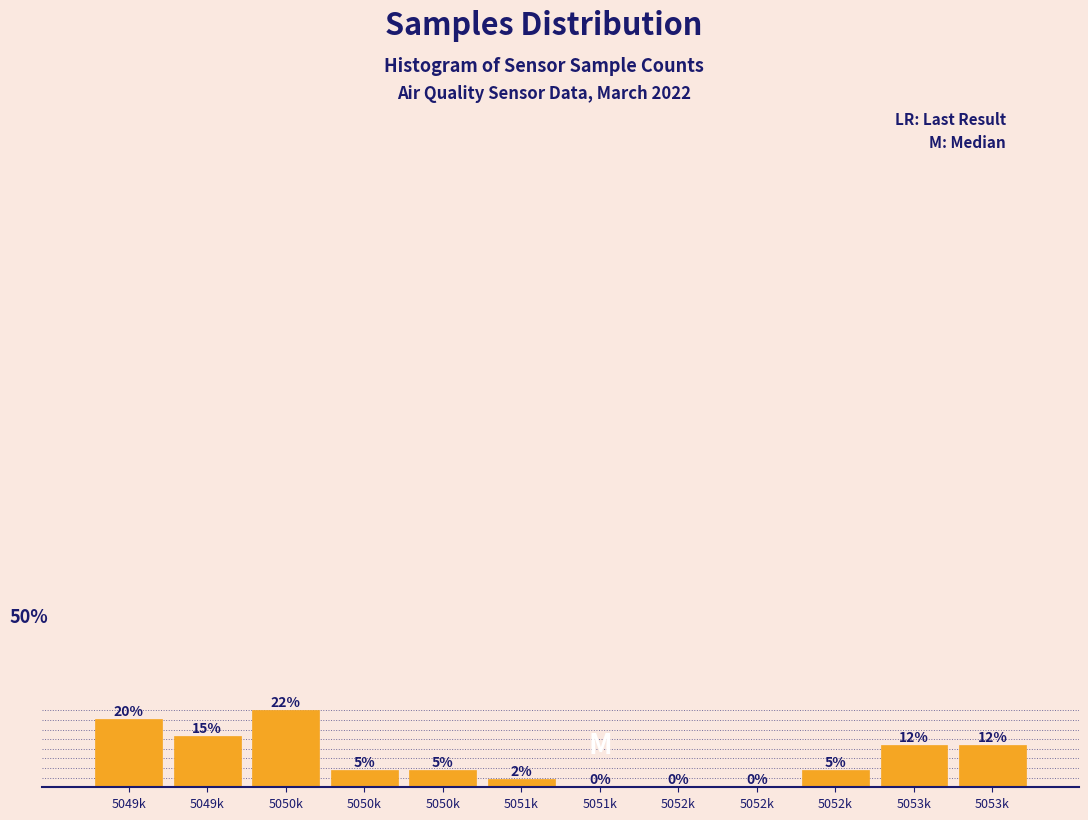

Are the bars horizontal?

No